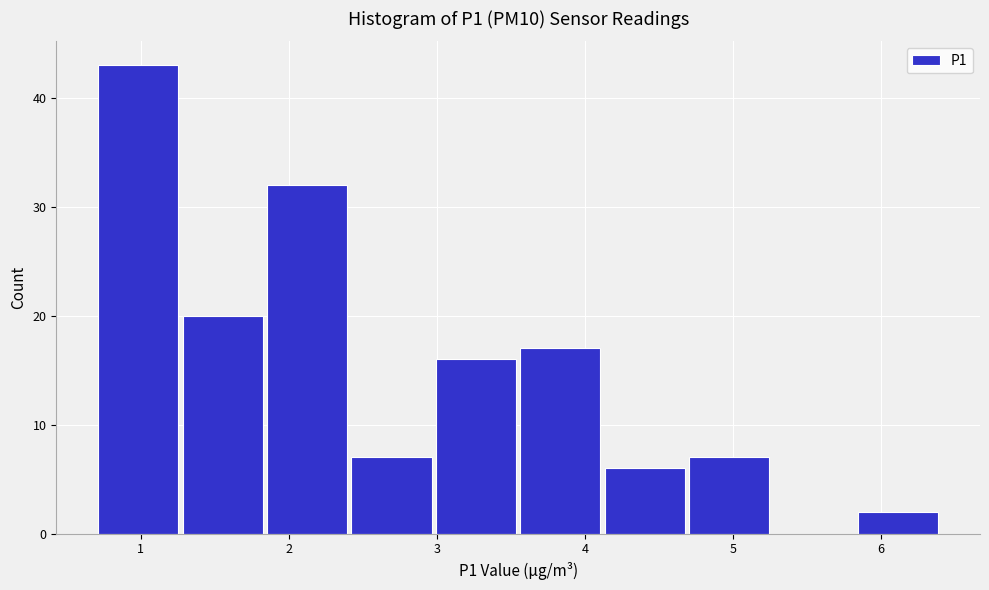

What is the height of the bar covering 2.98 to 3.55 on the x-axis? Neither the bar edges nor the heights are printed on the chart, so give them approximately, as read against the axes.

16